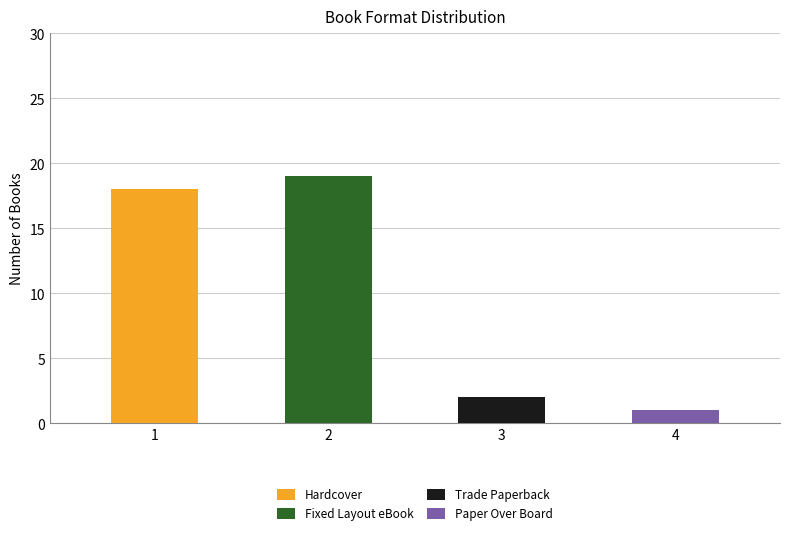

What is the average value?

10